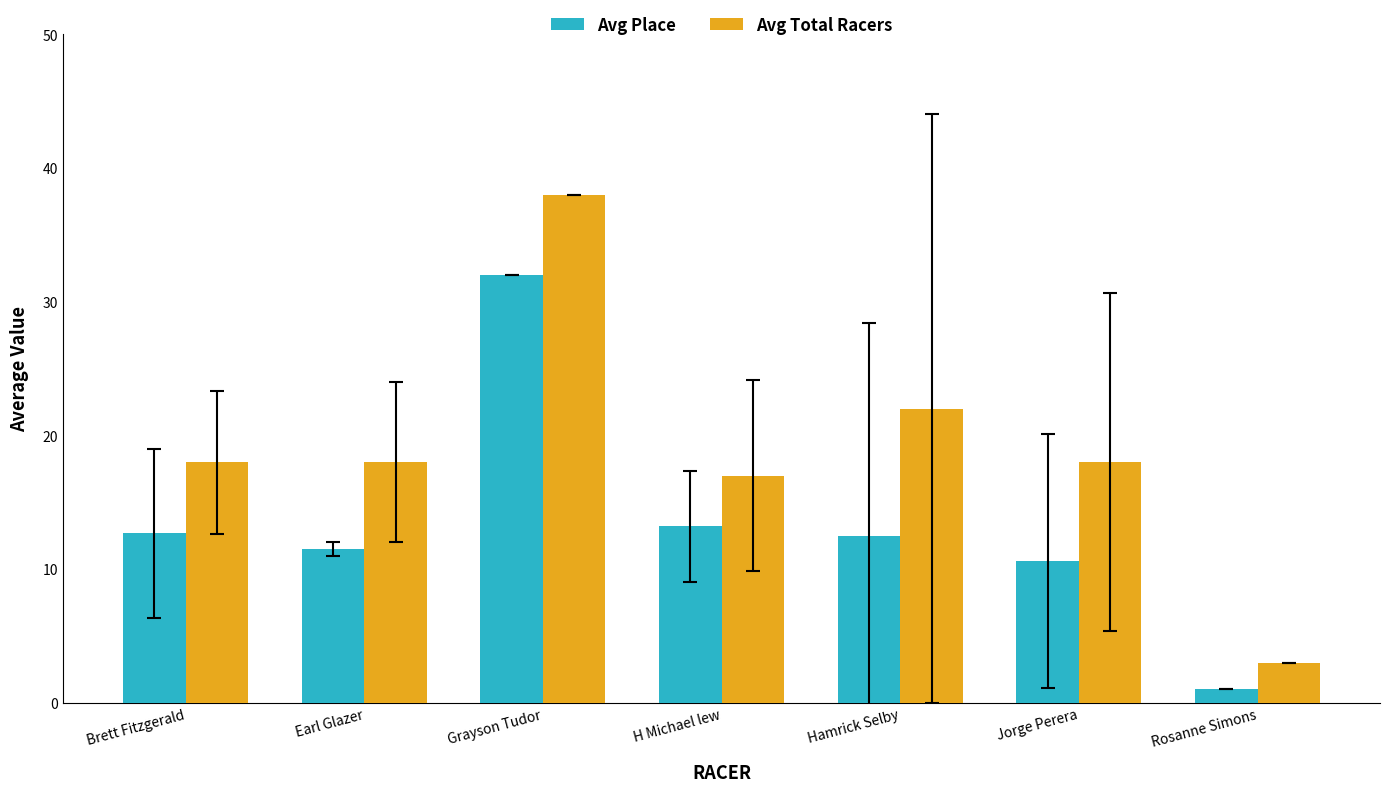

How many groups of bars are there?

7